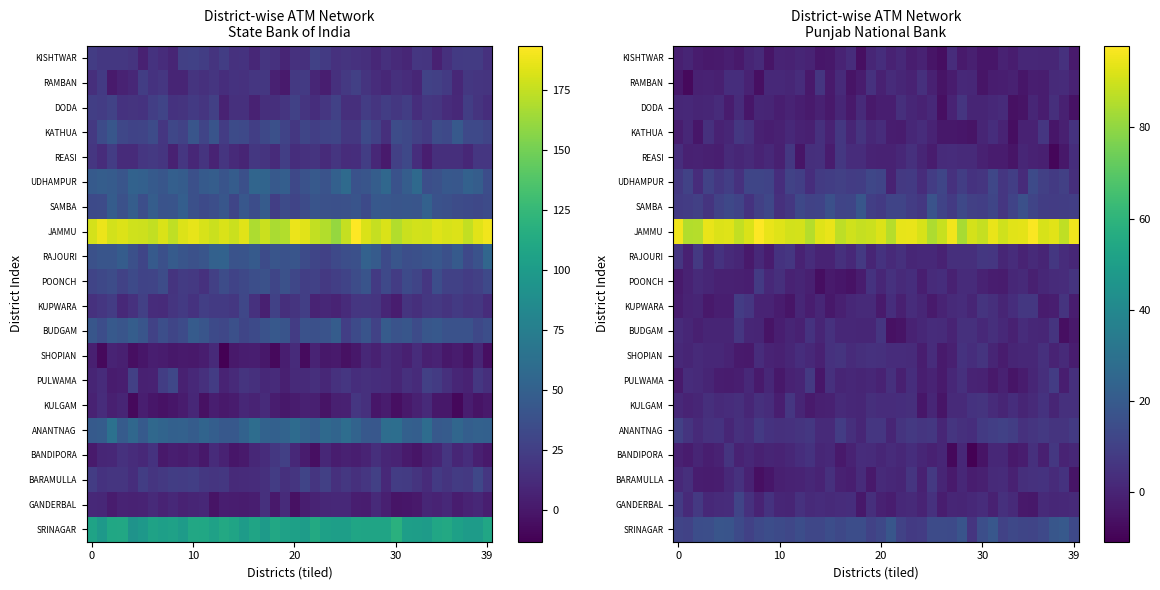

What is the difference between the maximum and minimum values in the KATHUA series?

13.7